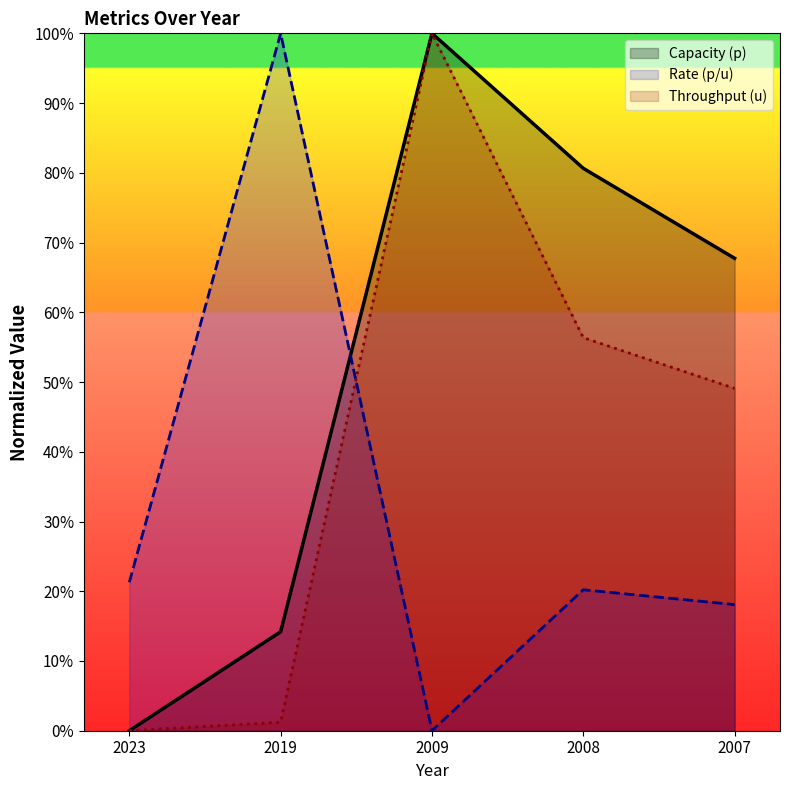

At which category does the chart reach its peak across all series?

2009